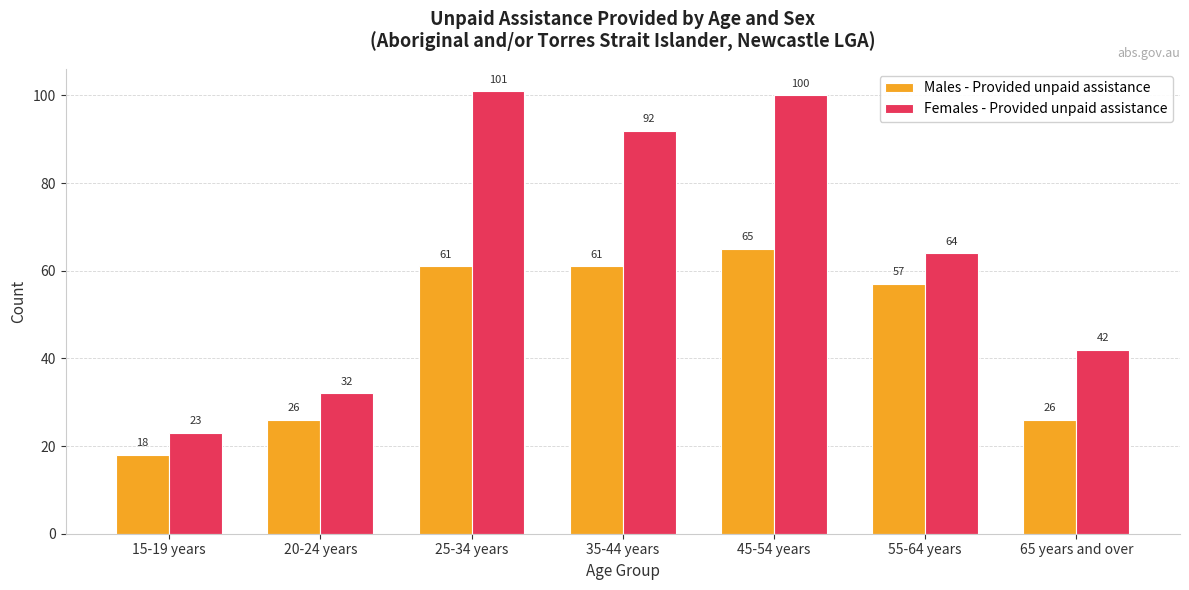

How many data points in Males - Provided unpaid assistance are less than 57?

3